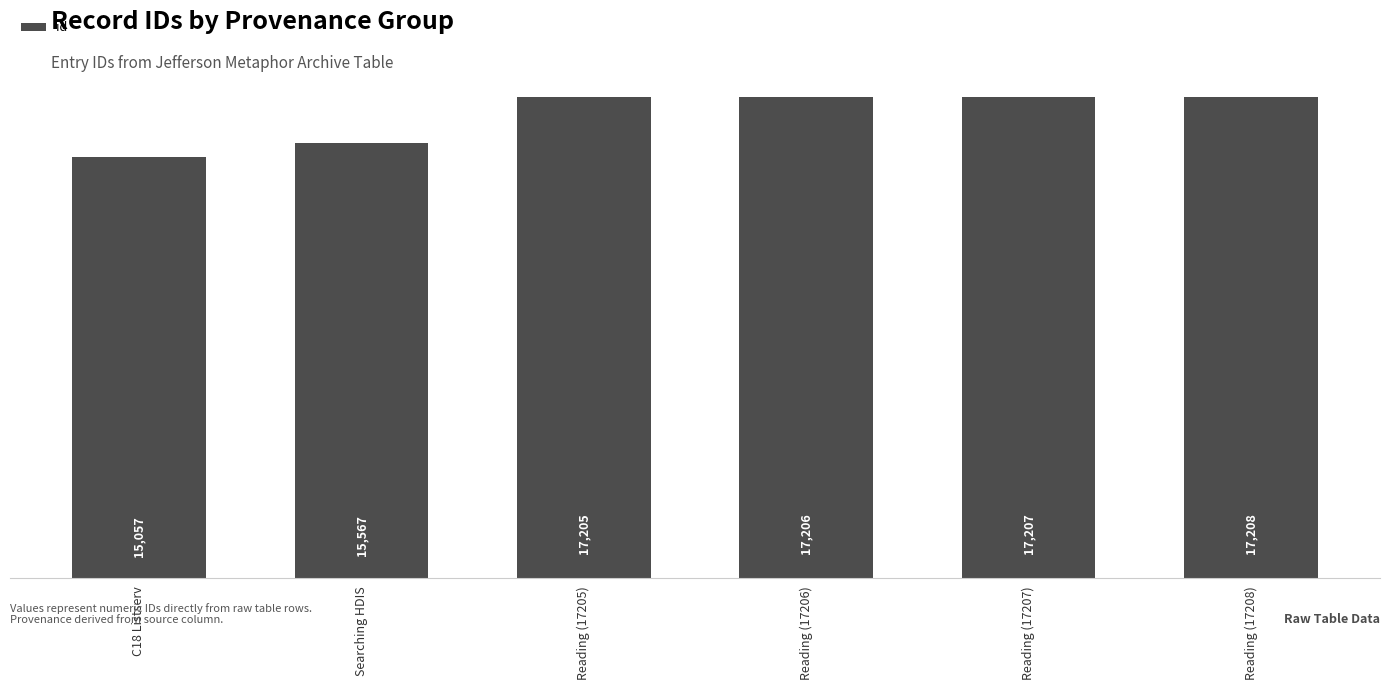

How many data points are less than 17206?

3